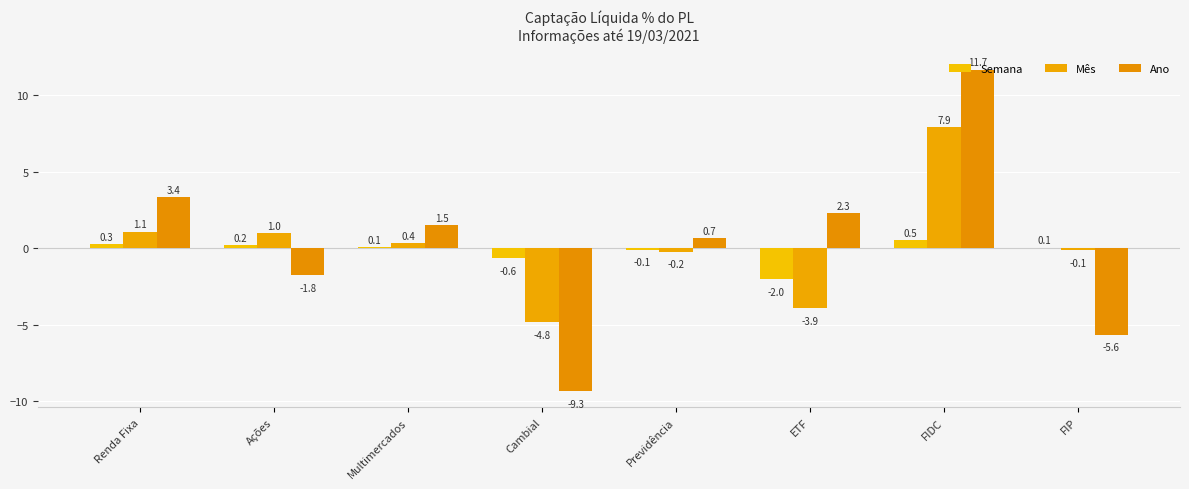

How many values in Semana are above zero?

5